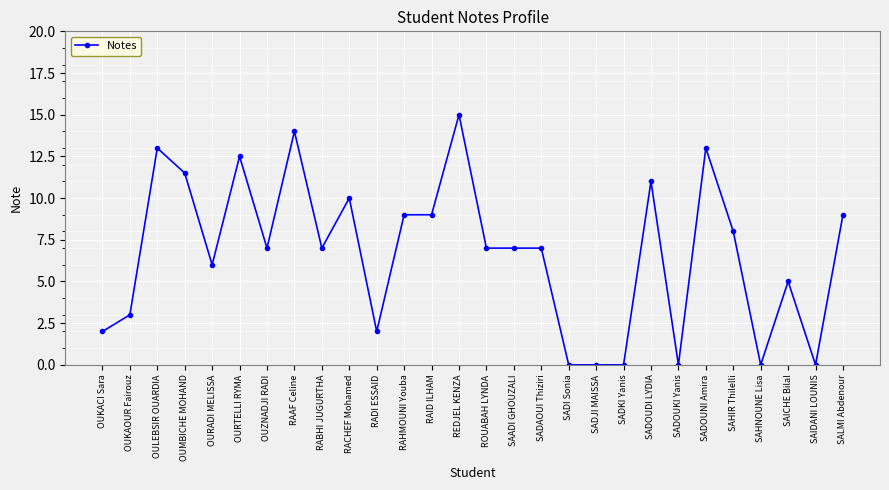

Is it true that the value at SAICHE Bilal is 8.9?

False